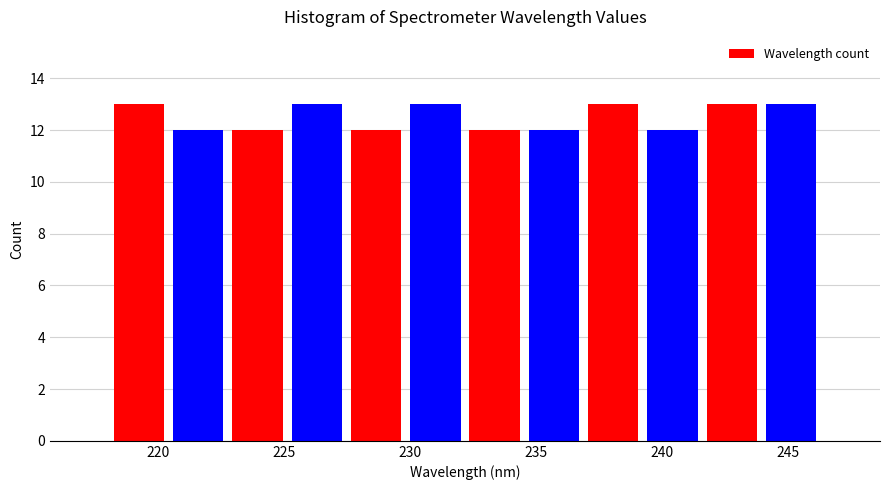

Reading left to right, transcribe this chart: for each bar, give the range it covers on the x-axis and its height. Neither the bar edges nor the heights are printed on the chart, so give them approximately, as read against the axes.

218.0 to 220.5: 13
220.5 to 223.0: 12
223.0 to 225.0: 12
225.0 to 227.5: 13
227.5 to 230.0: 12
230.0 to 232.0: 13
232.0 to 234.5: 12
234.5 to 237.0: 12
237.0 to 239.0: 13
239.0 to 241.5: 12
241.5 to 244.0: 13
244.0 to 246.5: 13